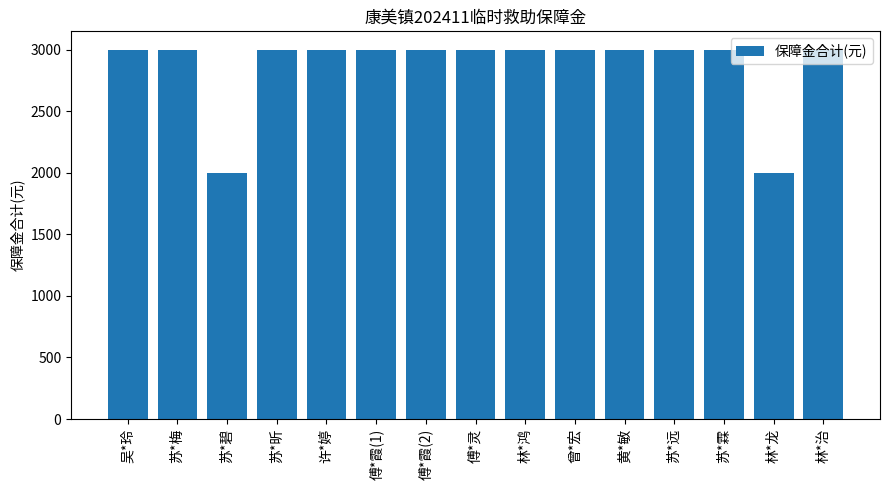

Reading right to left, extract all data points from this chart.

林*治=3000	林*龙=2000	苏*霖=3000	苏*远=3000	黄*敏=3000	曾*宏=3000	林*鸿=3000	傅*灵=3000	傅*霞(2)=3000	傅*霞(1)=3000	许*婷=3000	苏*昕=3000	苏*碧=2000	苏*梅=3000	吴*玲=3000